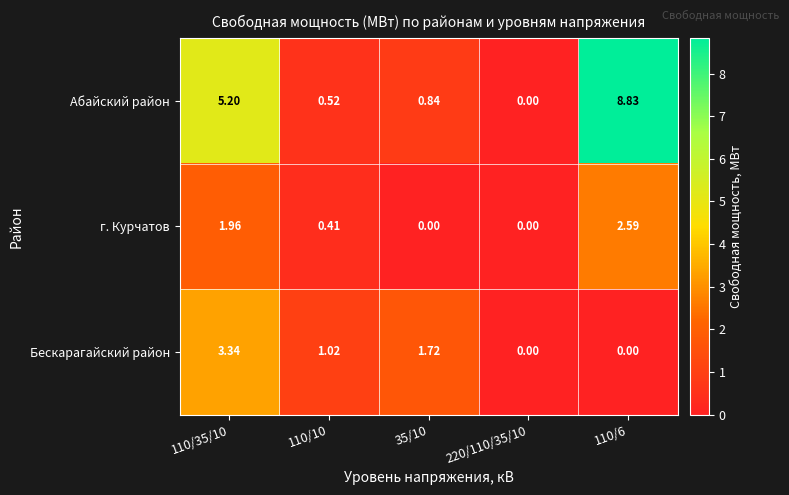

How many distinct data groups are displayed?

3